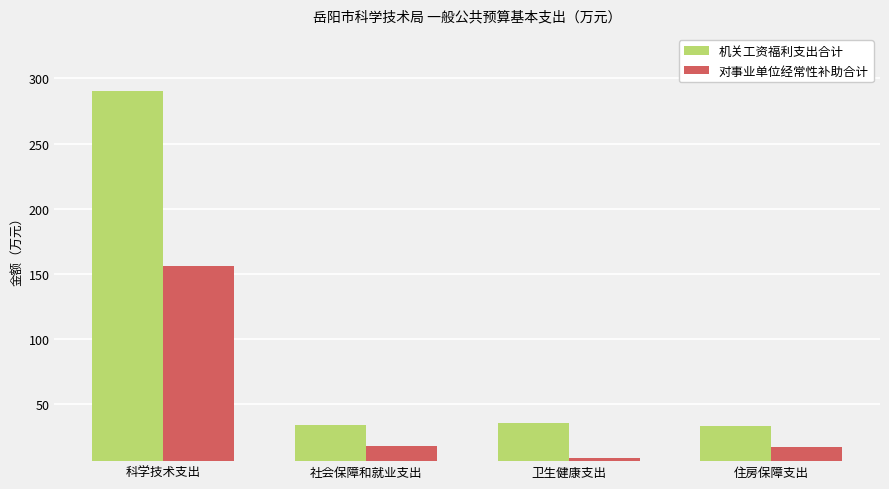

Where does the 对事业单位经常性补助合计 series first go above 17?

科学技术支出